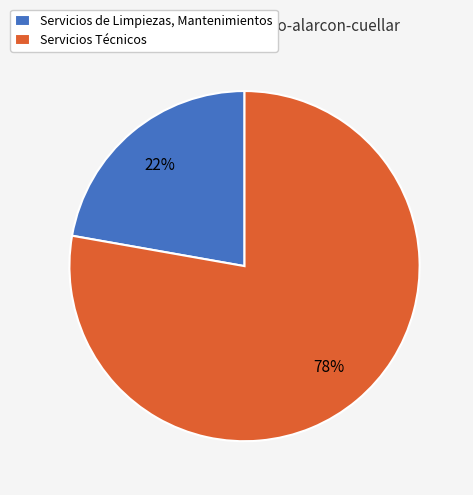

To the nearest percent, what portion does Servicios de Limpiezas, Mantenimientos represent?

22%